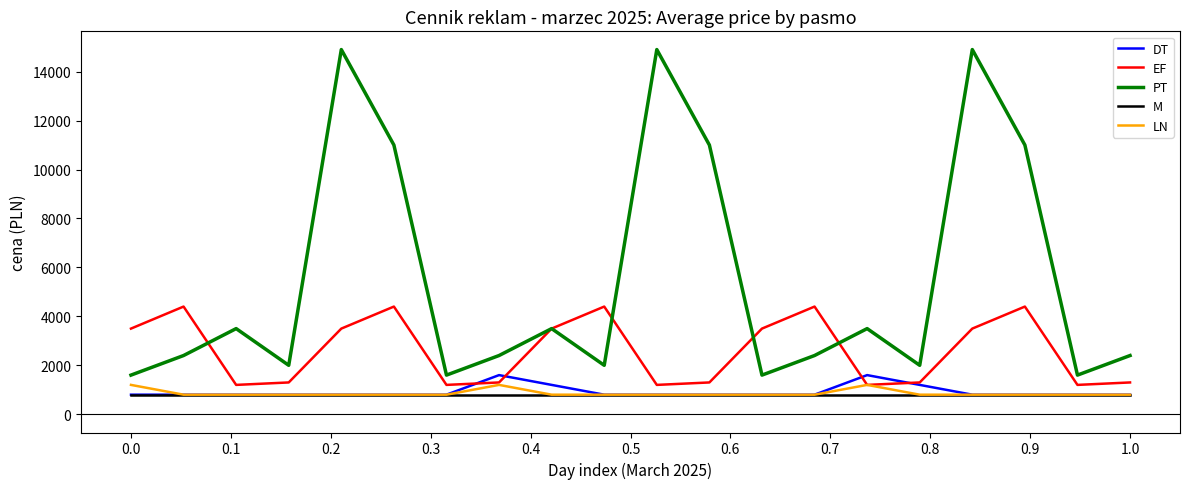

Which series has the largest total across all categories?

PT